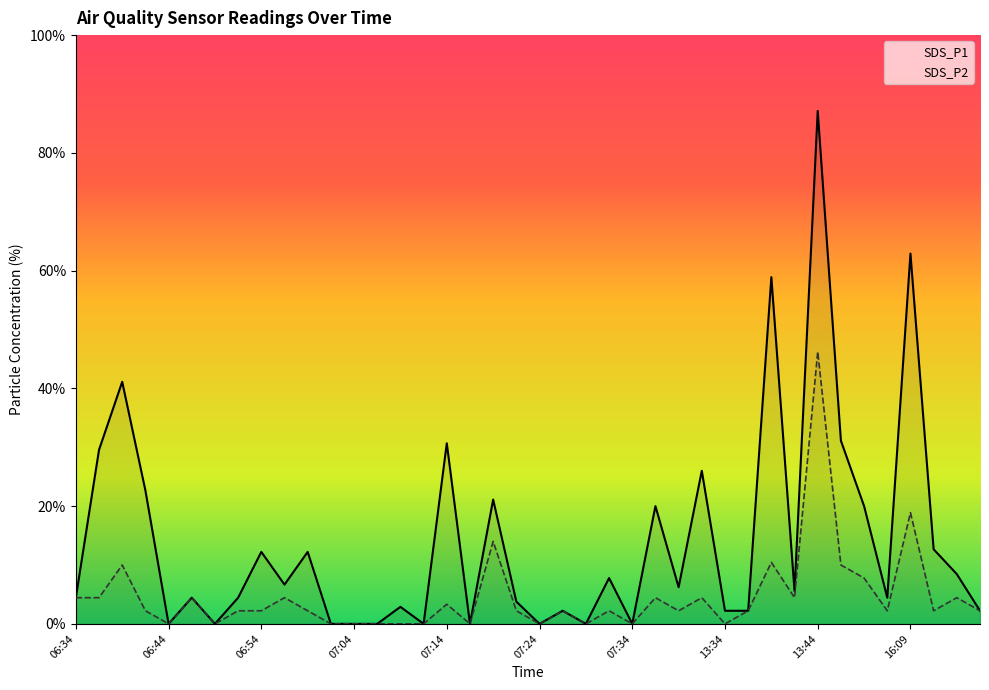

In SDS_P2, how many points are lower than both neighbors (excluding endpoints)?

11